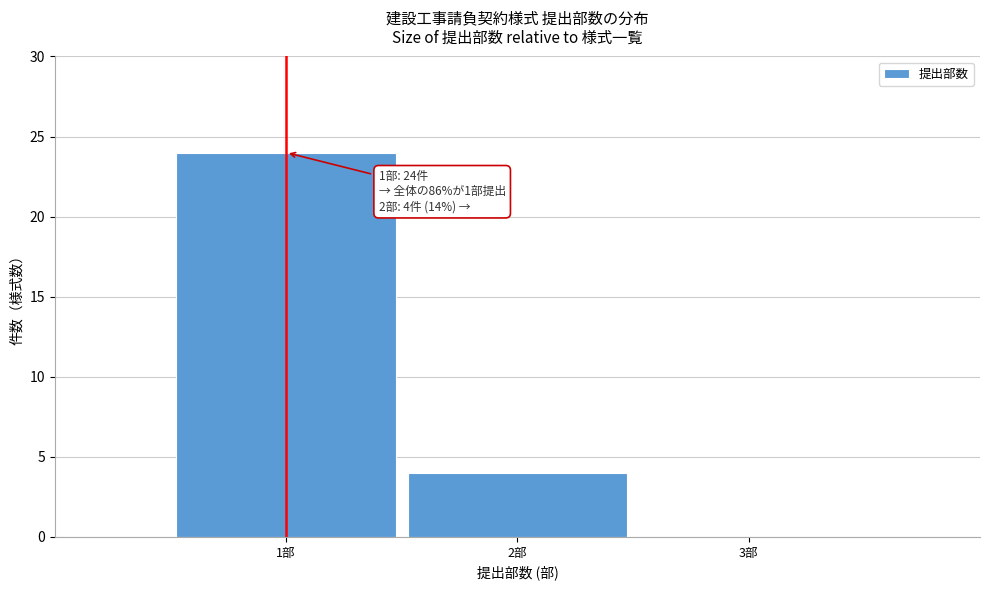

Which range on the x-axis has the tallest bar?

0.5 to 1.5